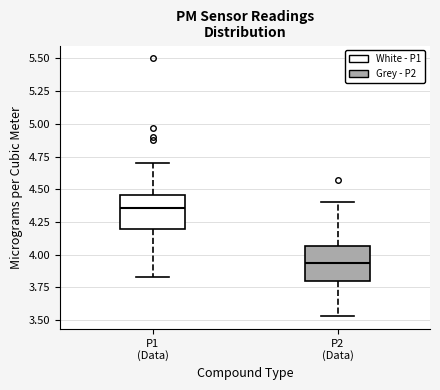

Where does the median line of the box for P1 (Data) sit on the y-axis? The values are not printed on the chart, so give them approximately, as read against the axis.

4.35